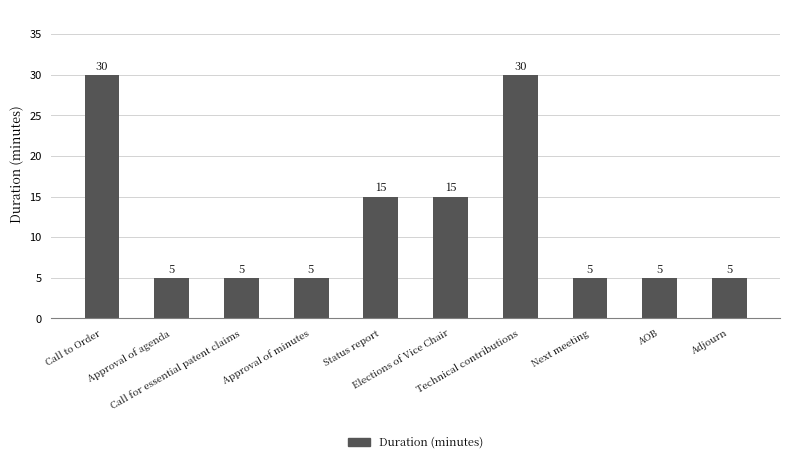

Reading right to left, list all the values displayed in this chart.

5	5	5	30	15	15	5	5	5	30